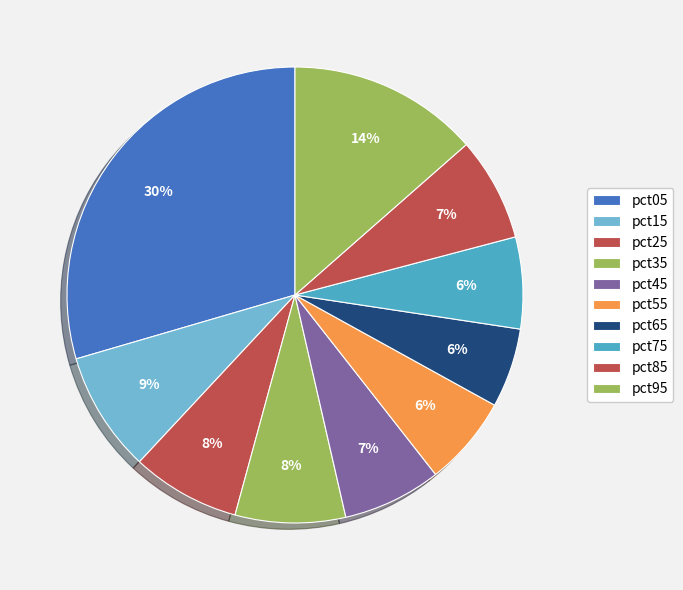

Count the number of slices in the pie.

10